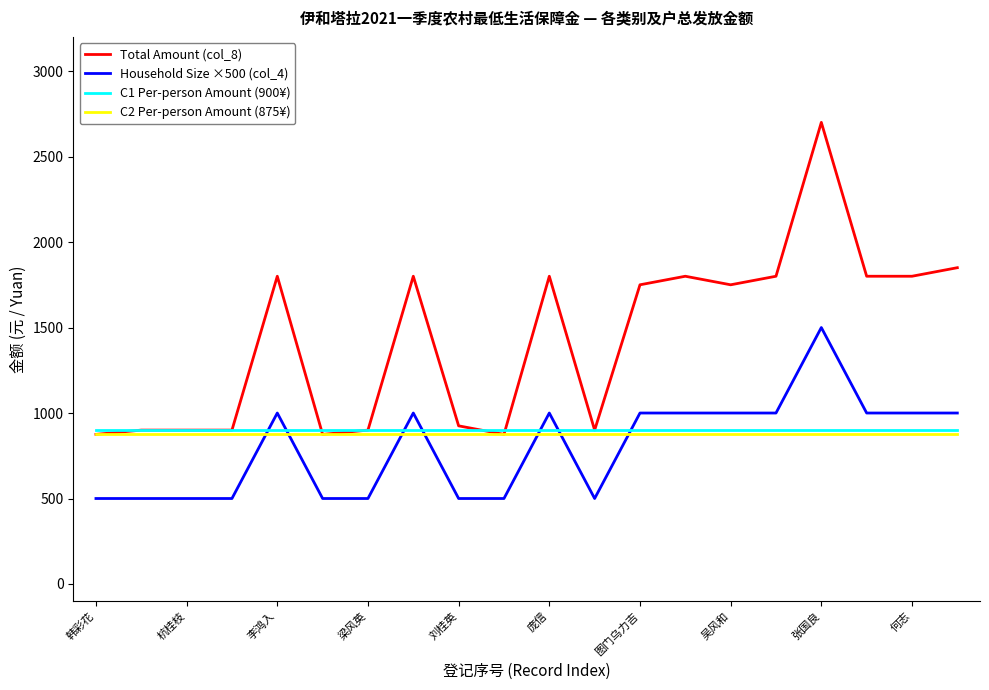

How many lines are shown in the chart?

4